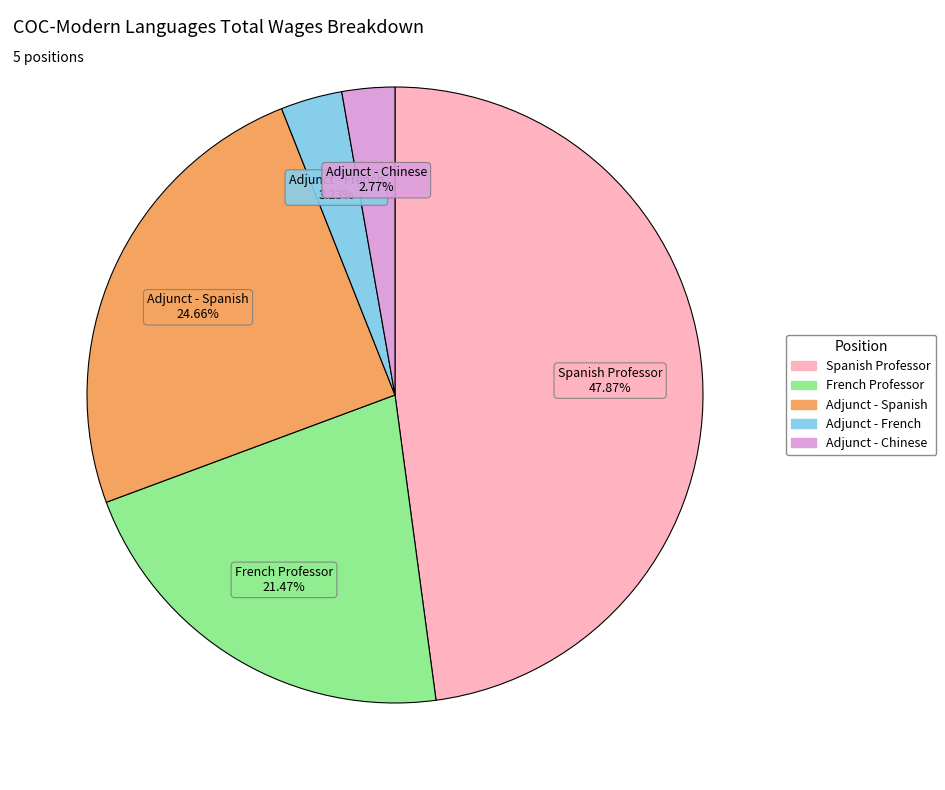

To the nearest percent, what portion does Spanish Professor represent?

48%